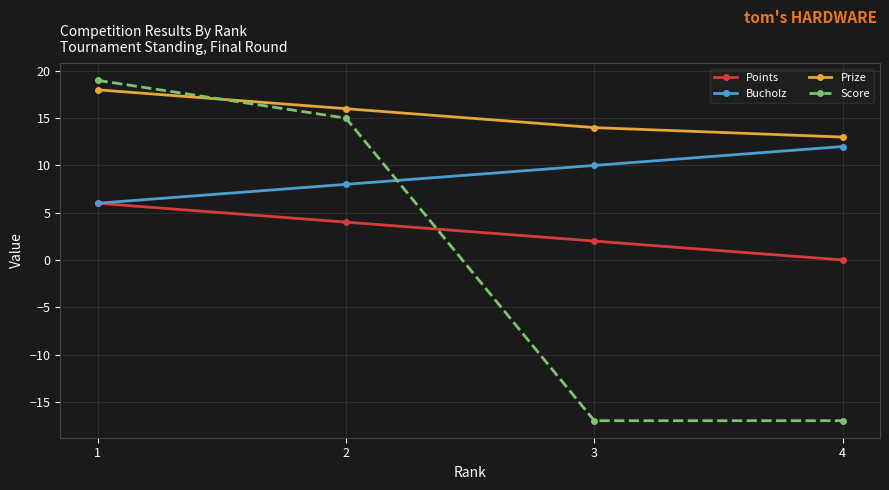

At how many categories does at least one series exceed 6?

4